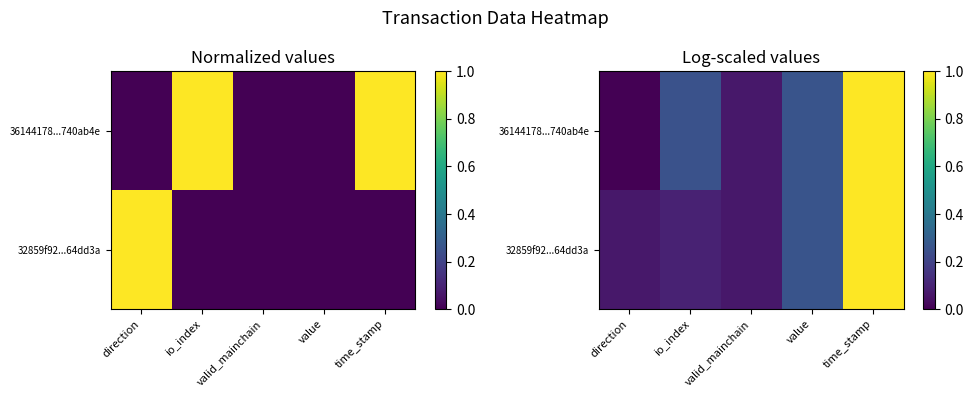

At how many categories does at least one series exceed 0?

5